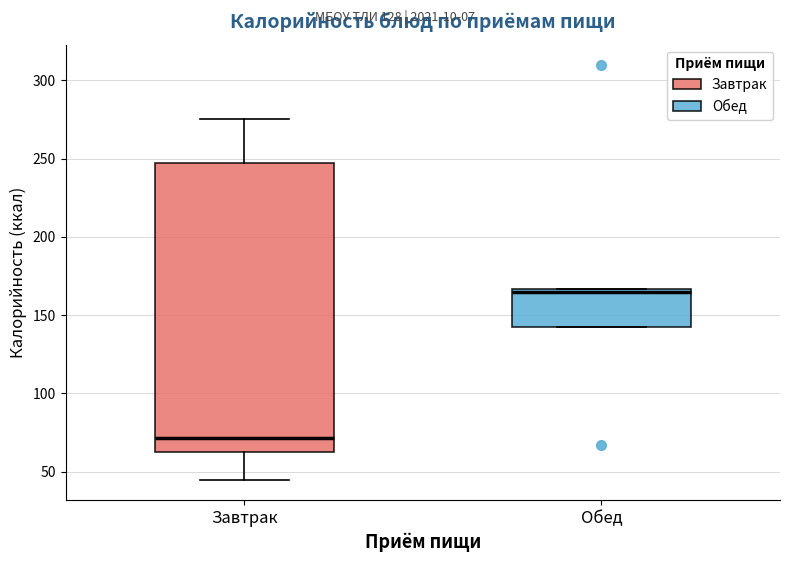

Which box is the tallest, from its lower edge to its upper edge?

Завтрак